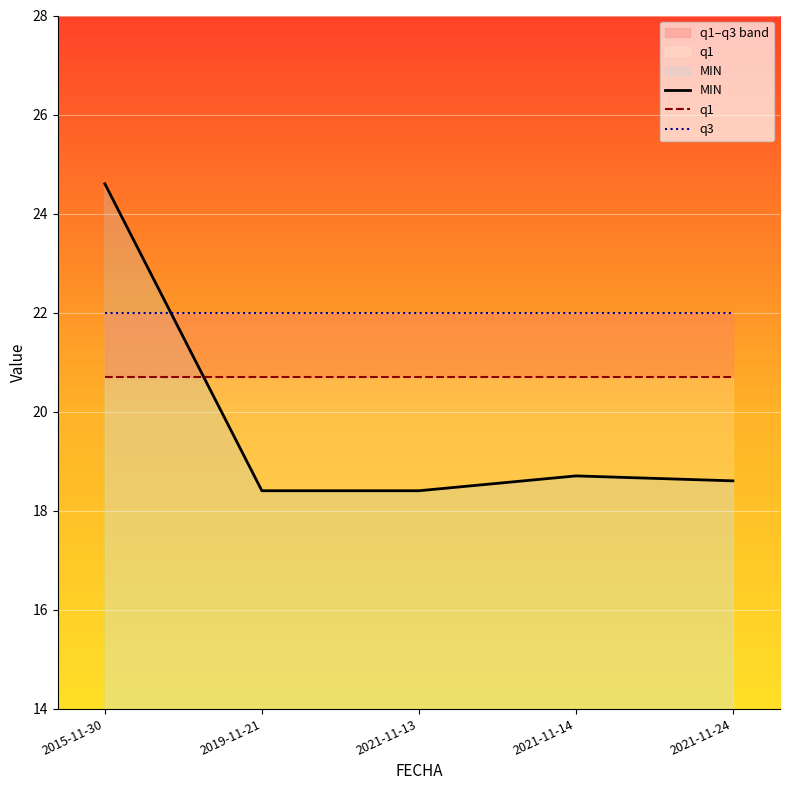

Which label corresponds to the largest value in the chart?

2015-11-30